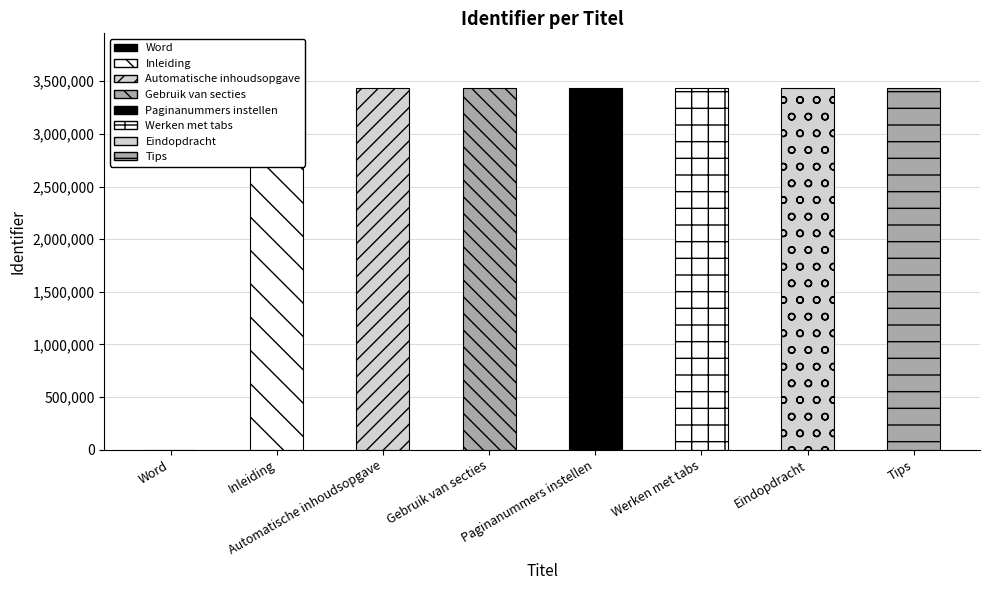

Is it true that the value at Eindopdracht is 3439464?

True